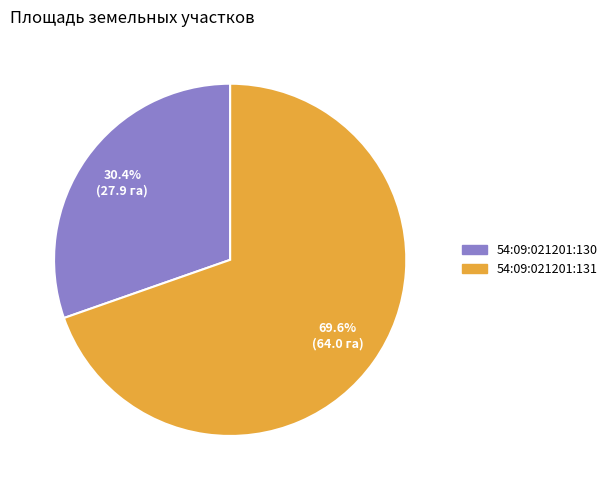

What percentage is NOT represented by 54:09:021201:131?

30.4%